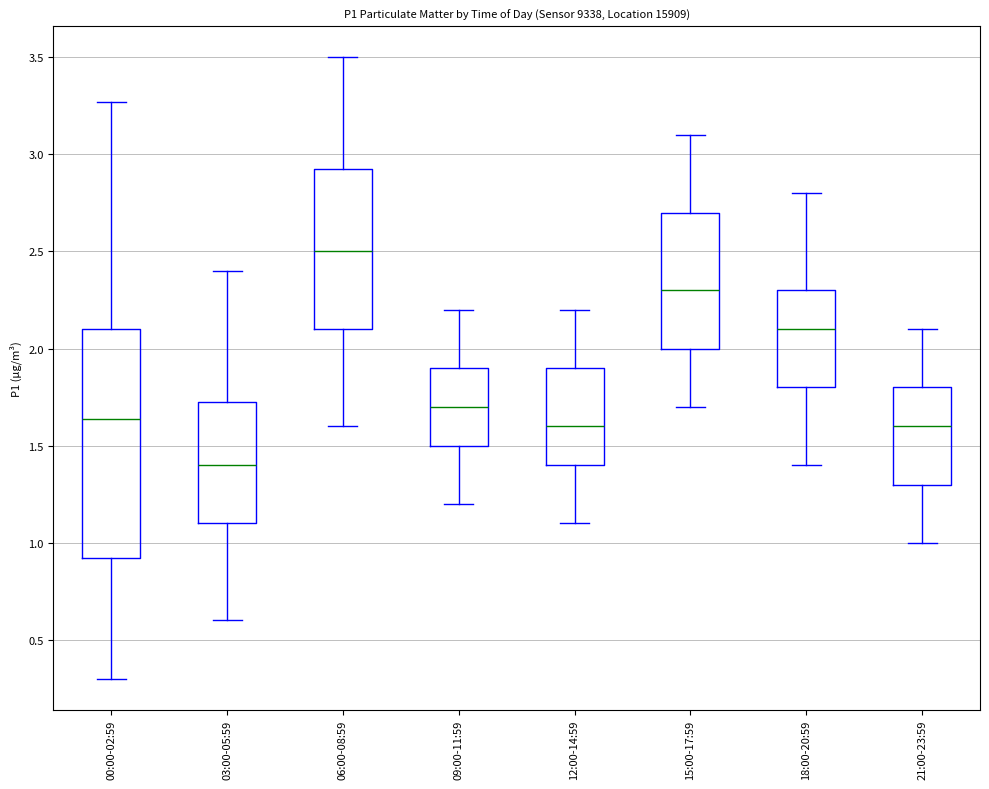

Which box has the highest median line?

06:00-08:59